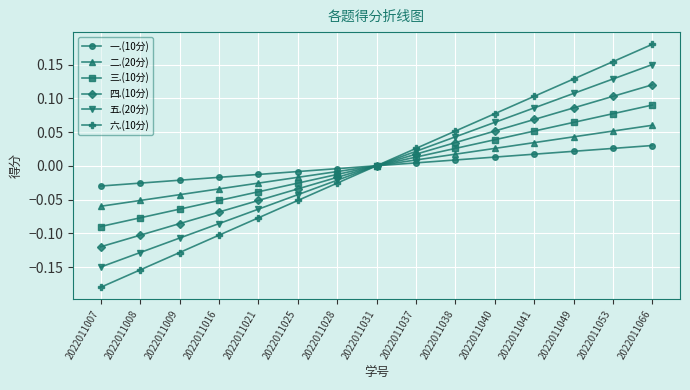

What is the sum of the 四.(10分) values at 2022011031 and 2022011041?

0.1